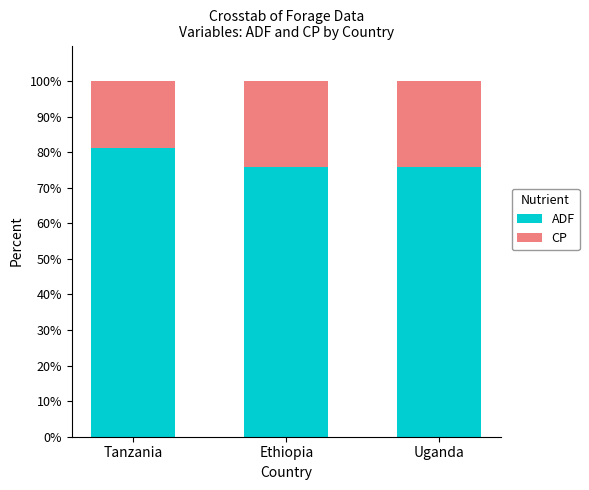

What is the total value across all series at Ethiopia?

100.0